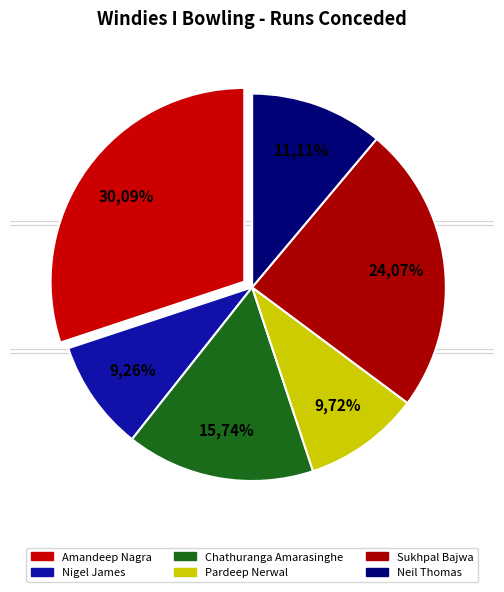

To the nearest percent, what is the difference between the largest and smallest slice percentages?

21%